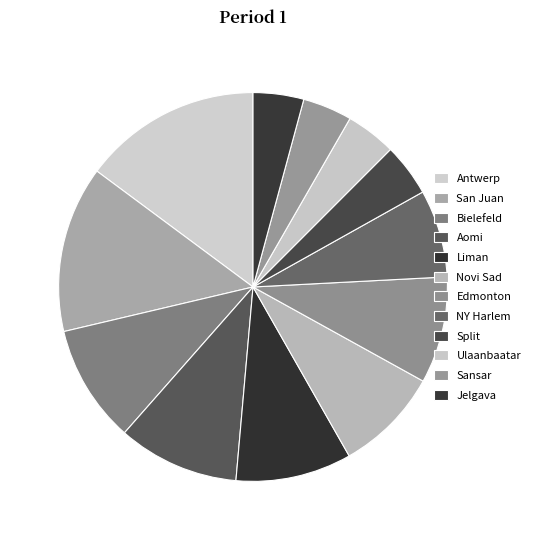

What is the largest slice in the pie chart?

Antwerp